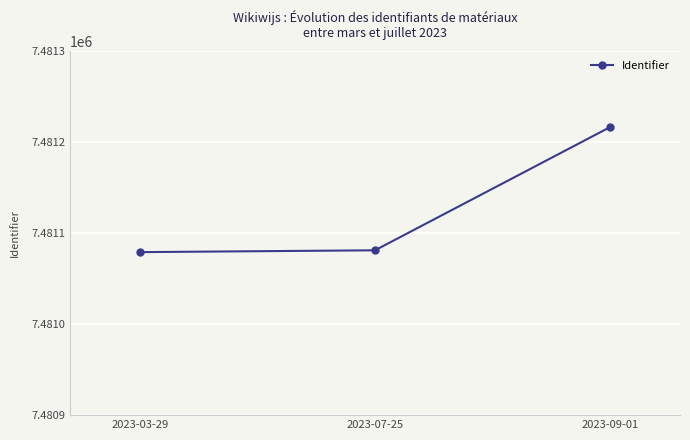

How many data points does each series have?

3